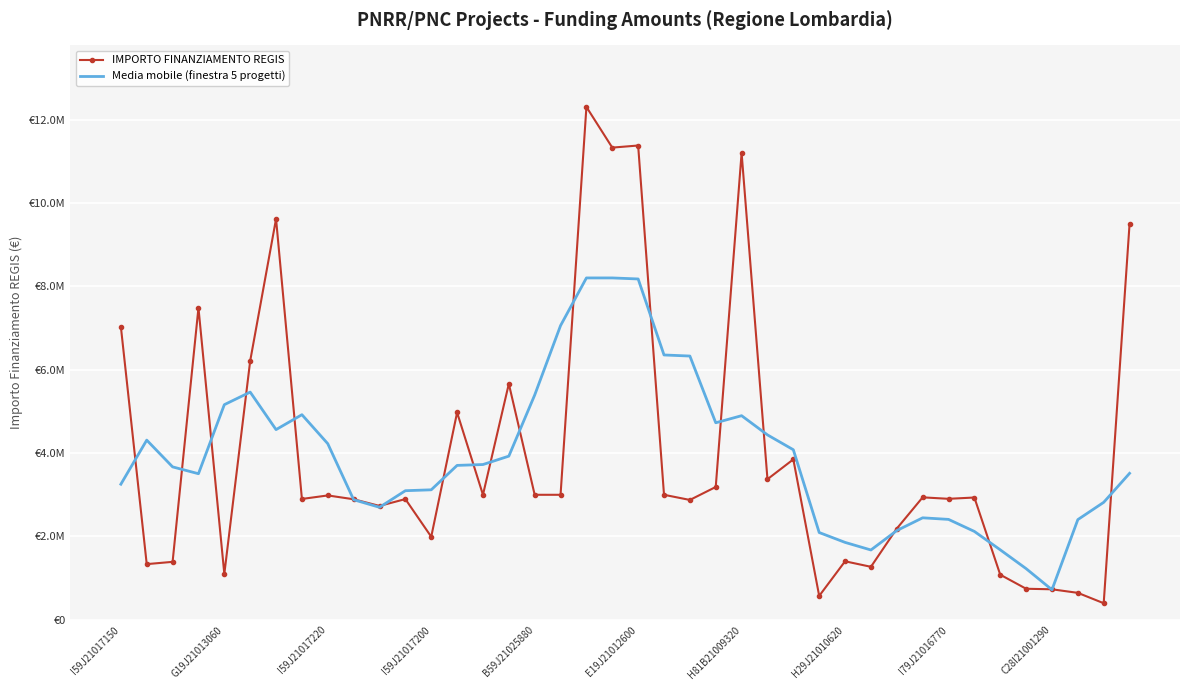

What are all the series names shown in the legend?

IMPORTO FINANZIAMENTO REGIS, Media mobile (finestra 5 progetti)